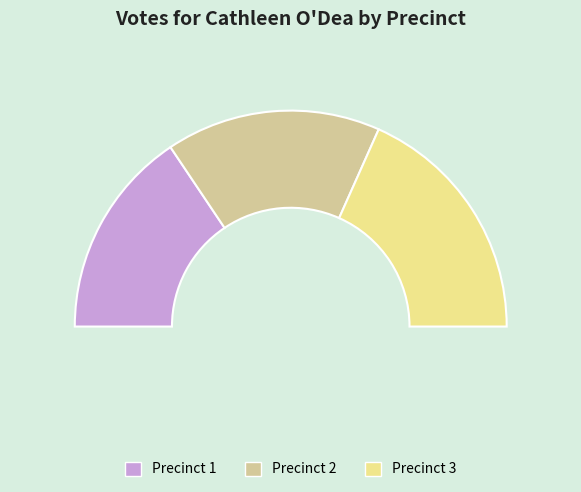

What percentage is the Precinct 2 slice, to the nearest percent?

32%